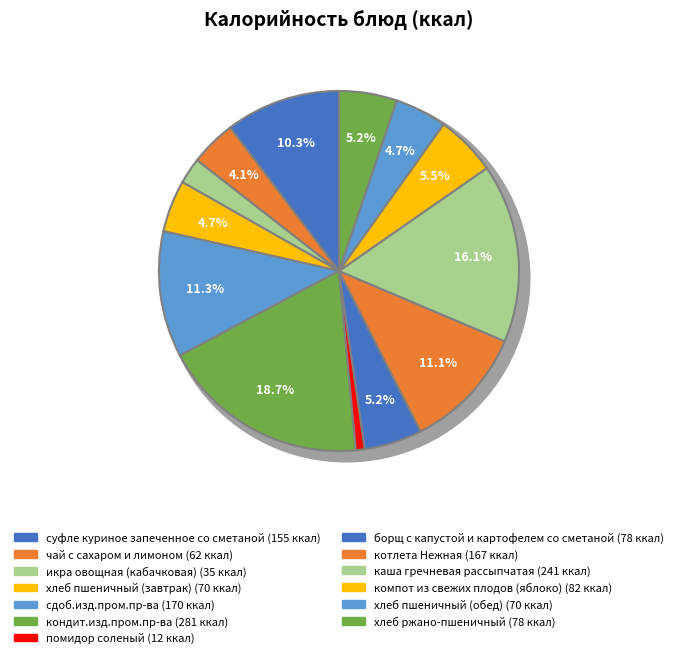

Does каша гречневая рассыпчатая represent more than half of the total?

No